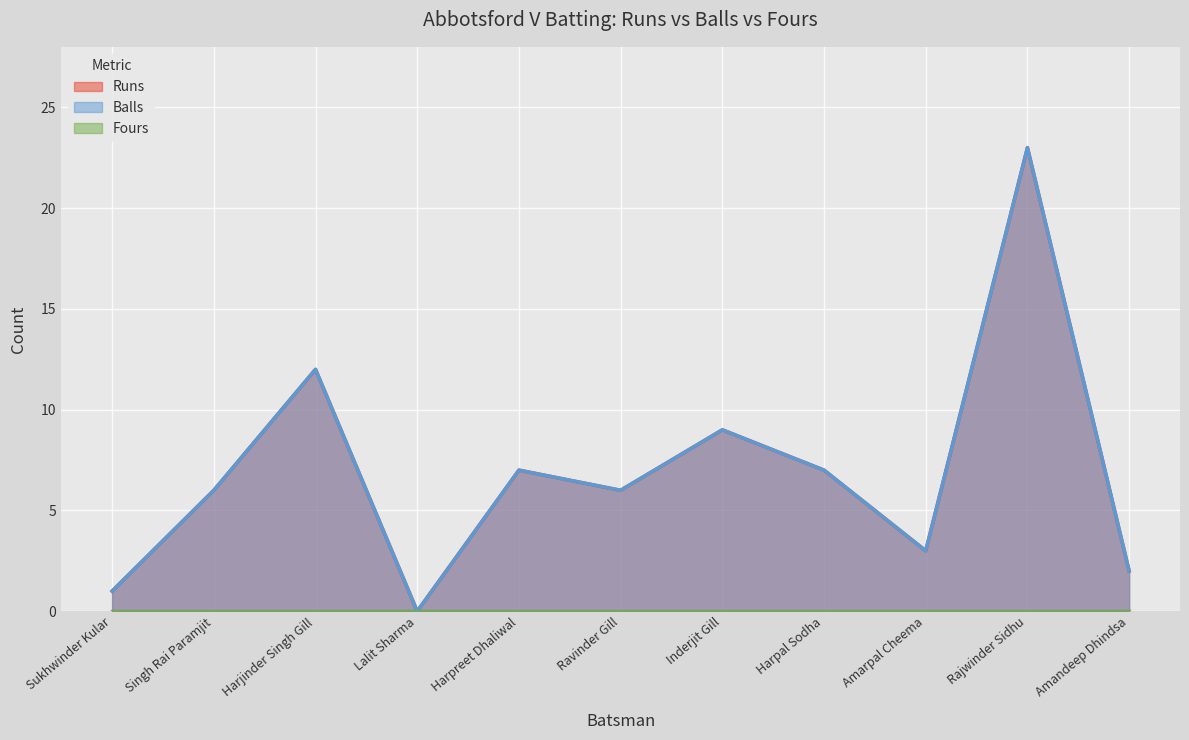

The Balls series shows 14 at Inderjit Gill. True or false?

False